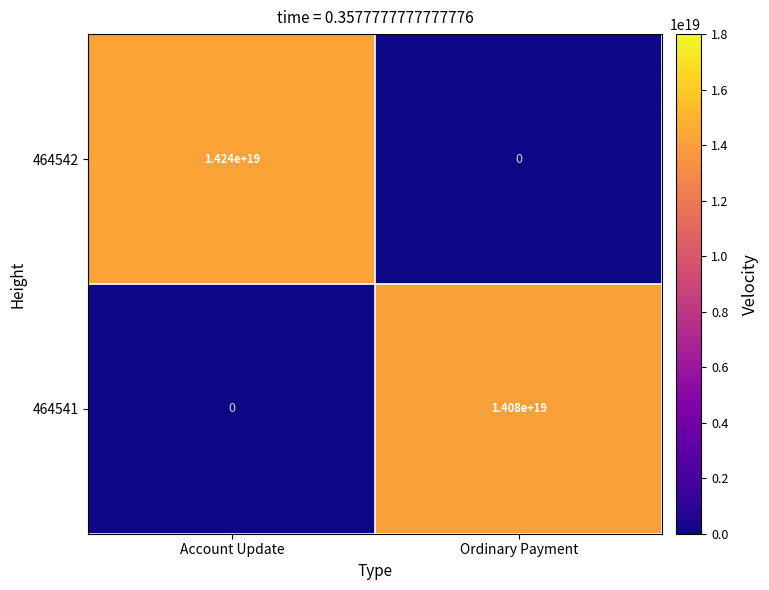

How many positive values does the 464541 series have?

1